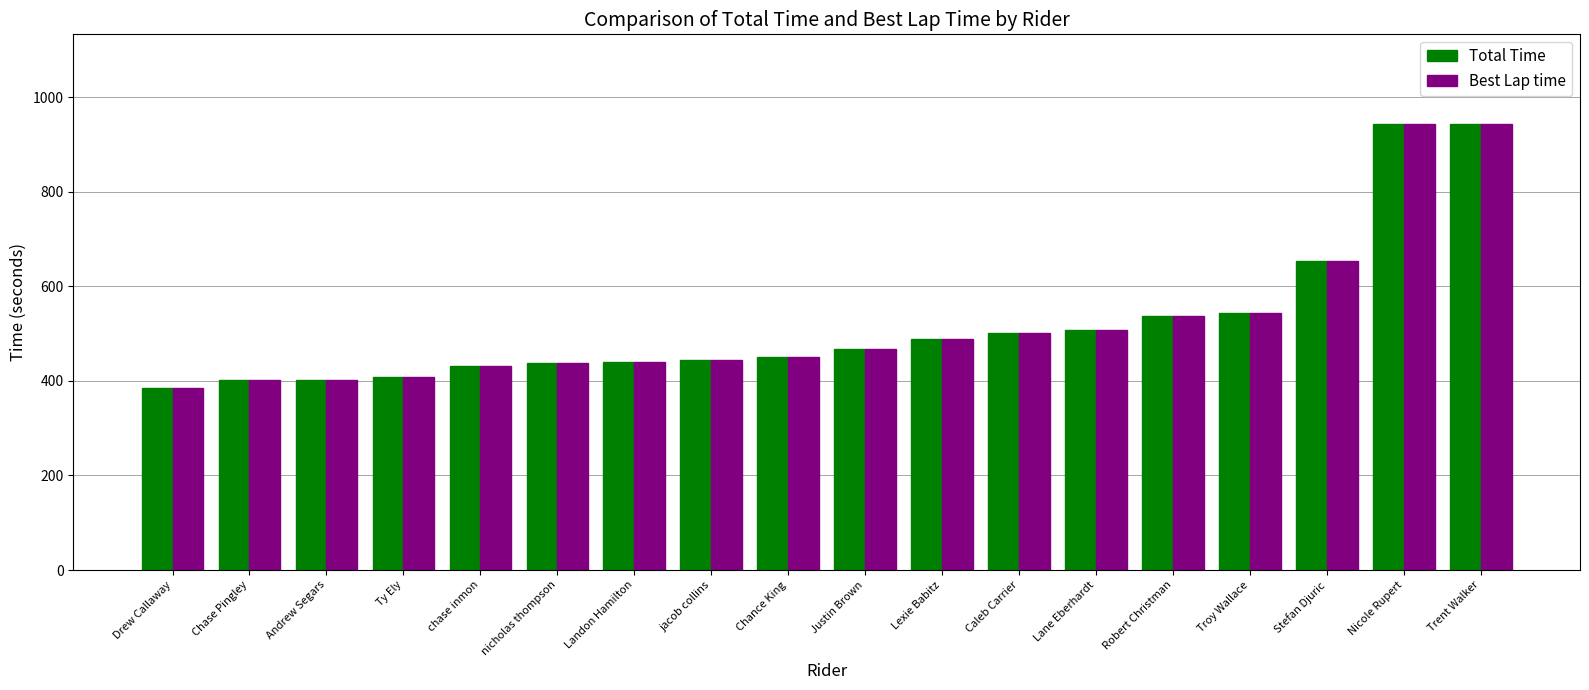

At which label does Total Time first exceed 467?

Justin Brown